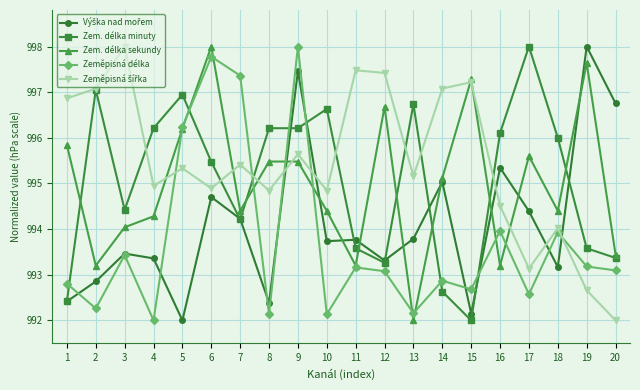

The Zem. délka minuty series shows 996.6 at 10. True or false?

True